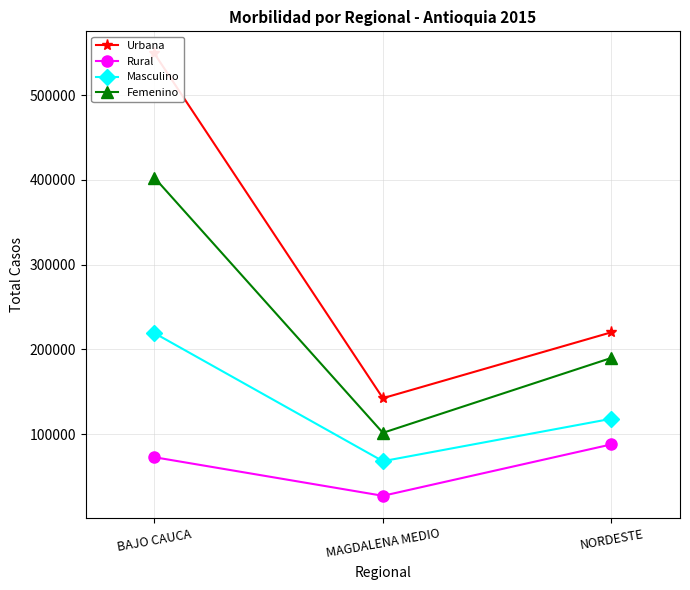

Reading left to right, what are all the values shown in this chart?

Urbana: BAJO CAUCA=549033	MAGDALENA MEDIO=142532	NORDESTE=220263
Rural: BAJO CAUCA=72953	MAGDALENA MEDIO=27433	NORDESTE=88076
Masculino: BAJO CAUCA=219322	MAGDALENA MEDIO=68260	NORDESTE=118298
Femenino: BAJO CAUCA=402664	MAGDALENA MEDIO=101705	NORDESTE=190041